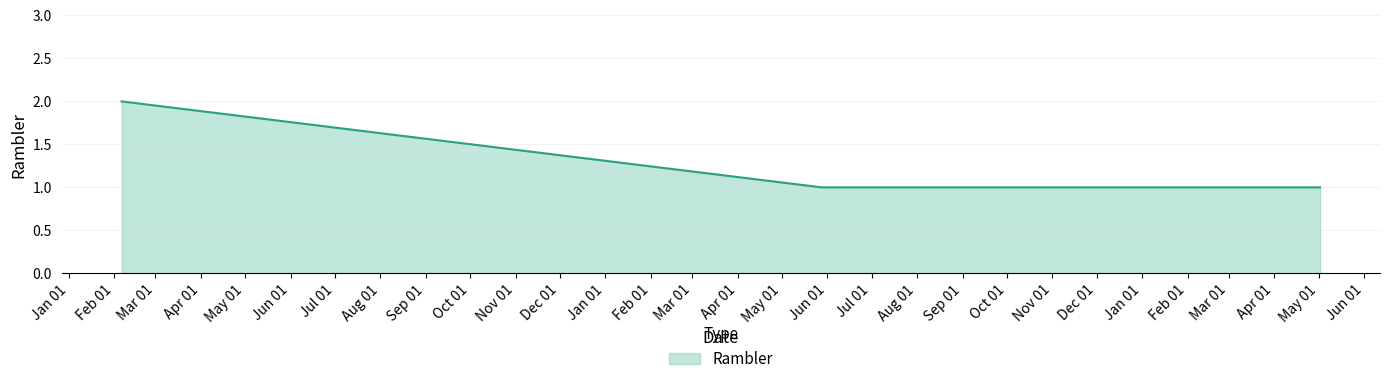

What is the sum of all values?

5